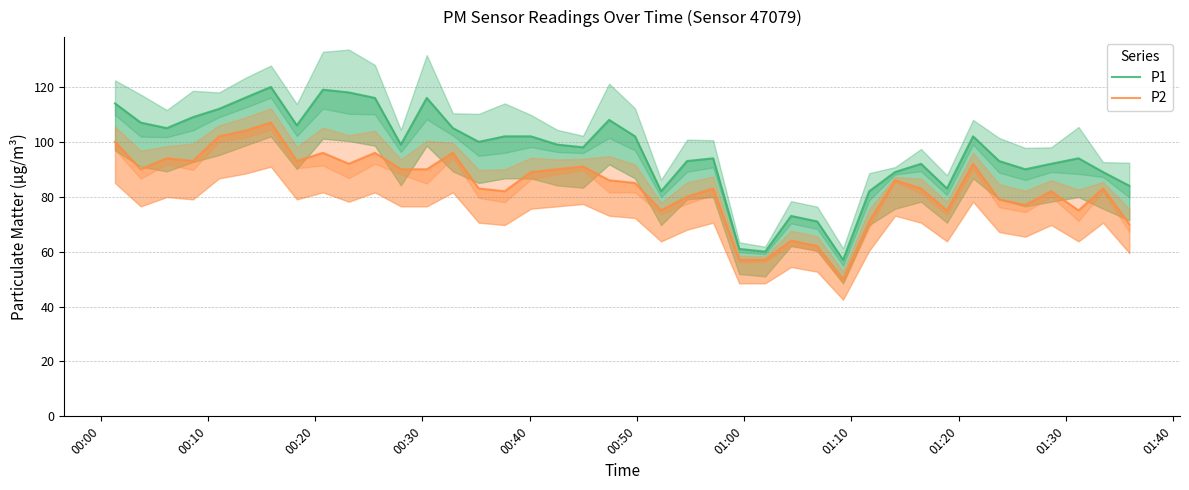

In P2, how many points are lower than both neighbors (excluding endpoints)?

10